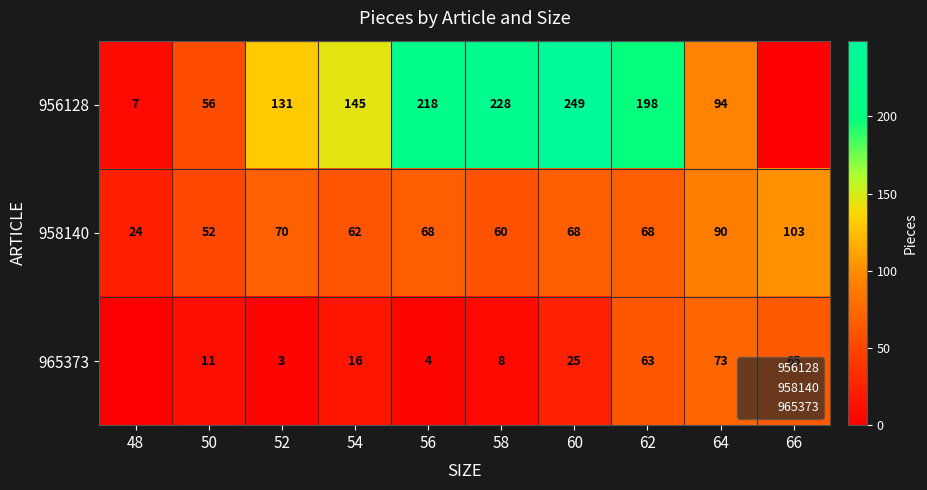

How many data points in 956128 are above 145?

4